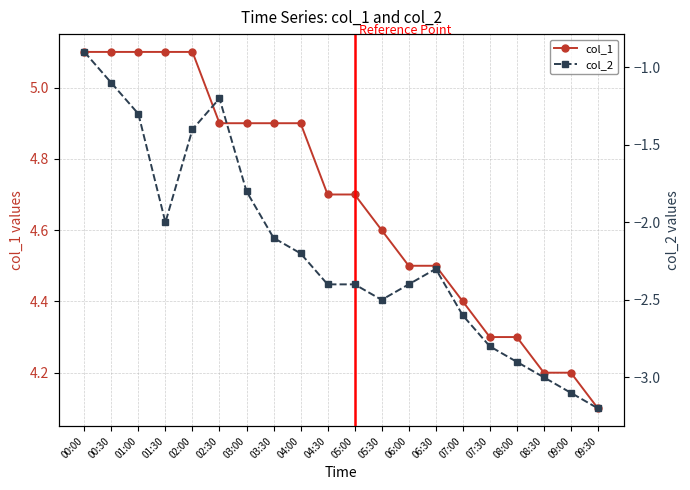

What is the label of the 3rd point from the left?

01:00